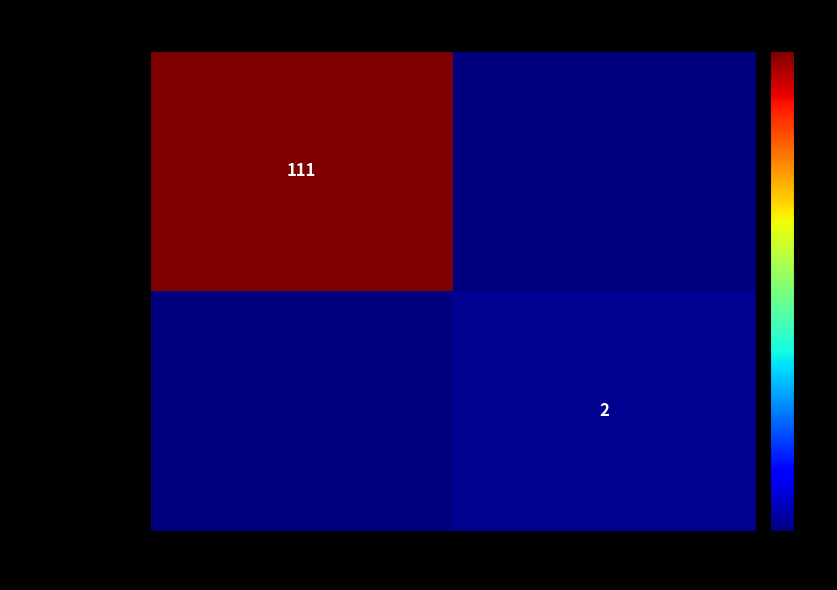

The 37e20147...Vote series shows 1 at 1. True or false?

False